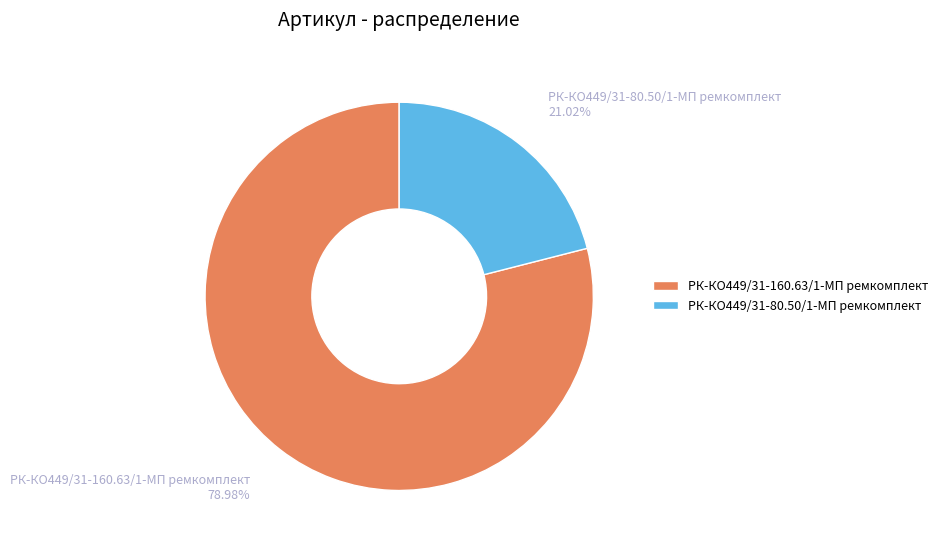

Count the number of slices in the pie.

2